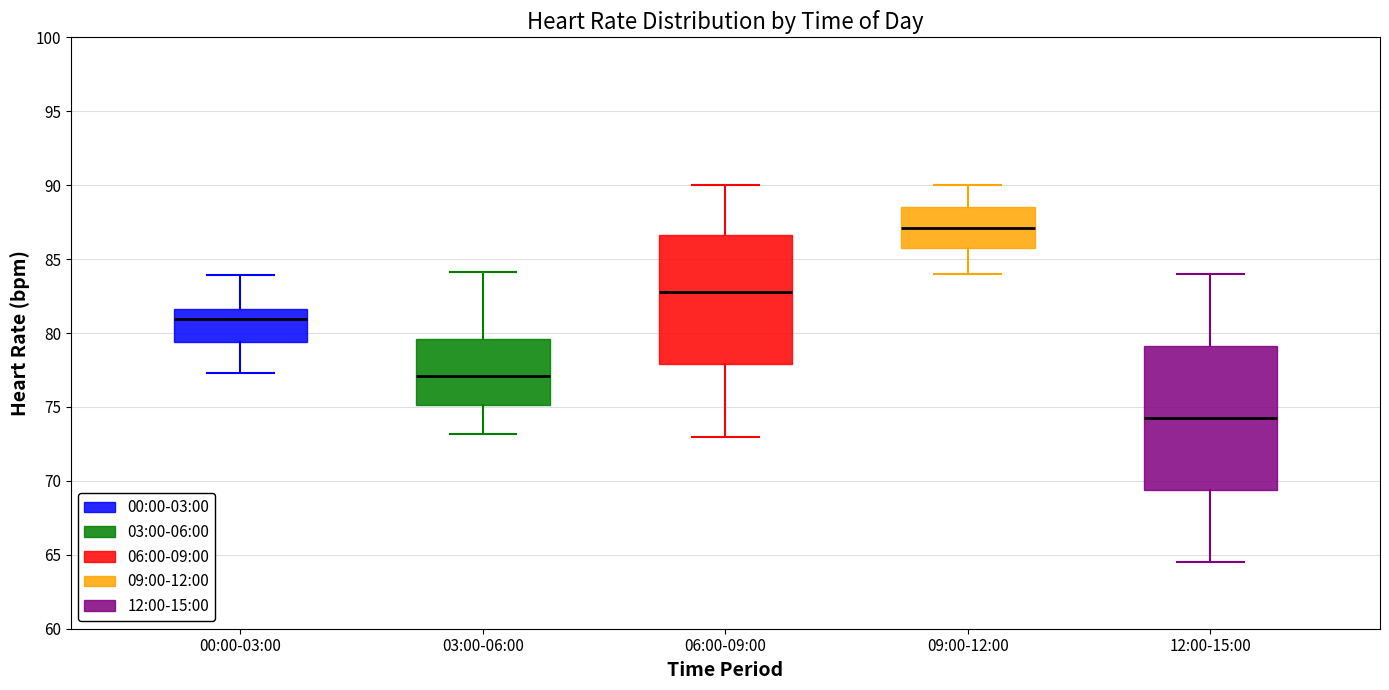

Reading left to right, transcribe this box plot: for each box, give where its median line is, the range the box spans, and where its two whiskers end, as read against the y-axis. The values are not printed on the chart, so give them approximately, as read against the axis.

00:00-03:00: median 81.0, box 79.5 to 81.5, whiskers 77.5 to 84.0
03:00-06:00: median 77.0, box 75.0 to 79.5, whiskers 73.0 to 84.0
06:00-09:00: median 83.0, box 78.0 to 86.5, whiskers 73.0 to 90.0
09:00-12:00: median 87.0, box 86.0 to 88.5, whiskers 84.0 to 90.0
12:00-15:00: median 74.5, box 69.5 to 79.0, whiskers 64.5 to 84.0